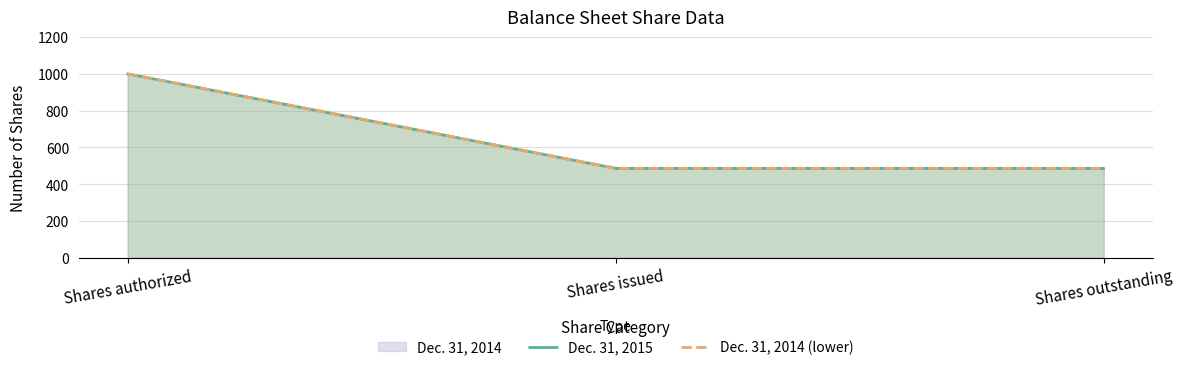

Is the value of Dec. 31, 2014 (lower) at Shares authorized greater than the value of Dec. 31, 2015 at Shares authorized?

No